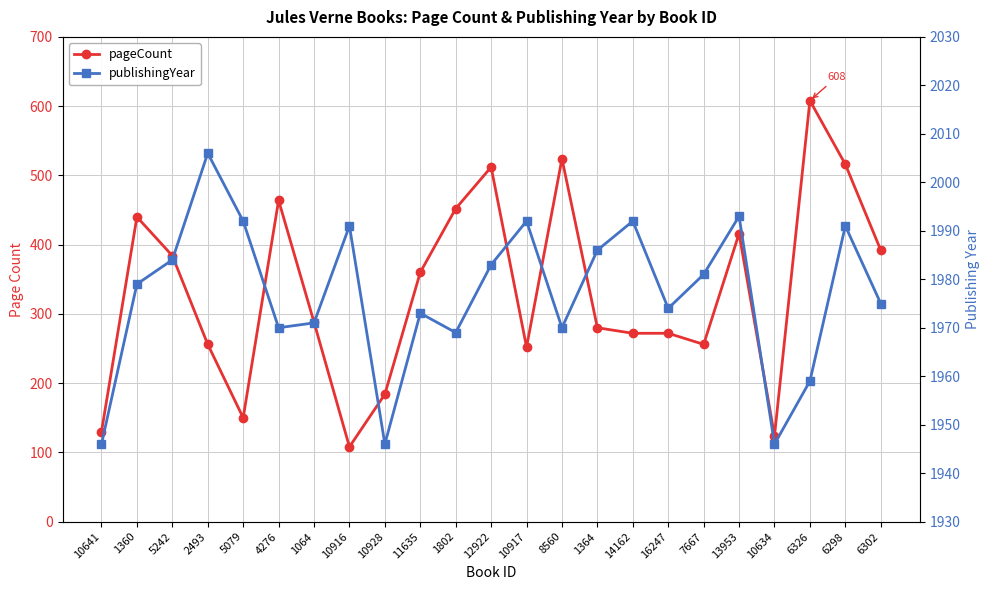

Where is pageCount nearest to the value 358?

11635